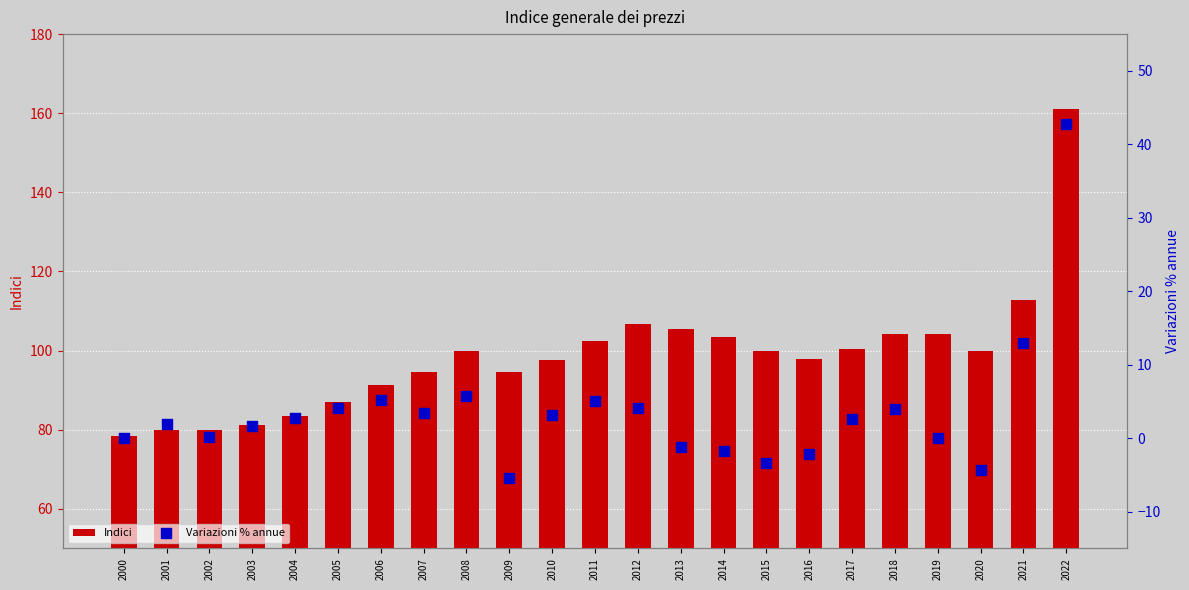

What are all the series names shown in the legend?

Indici, Variazioni % annue